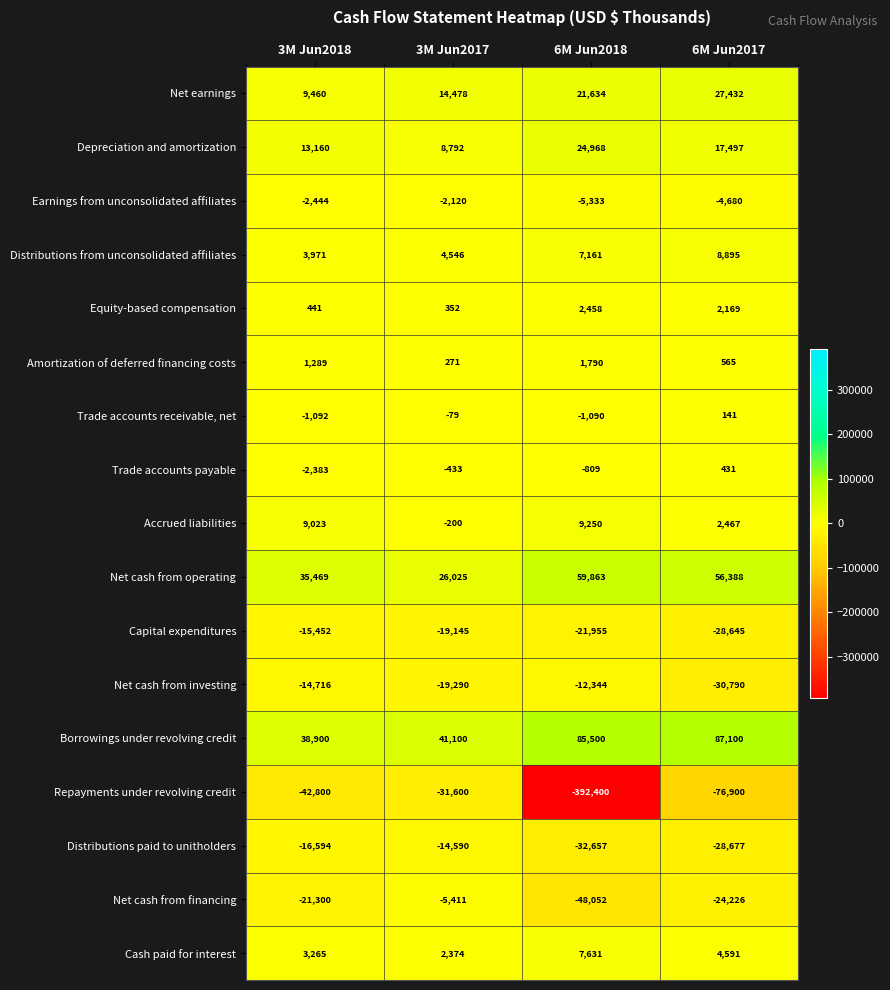

Which label corresponds to the smallest value in the chart?

6M Jun2018